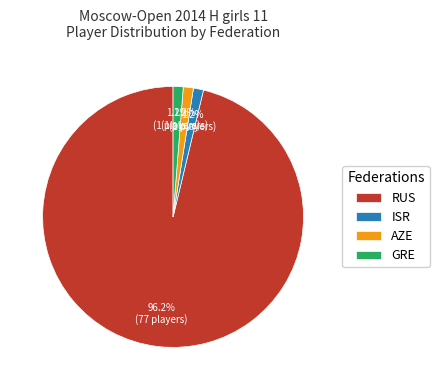

Is the sum of GRE and ISR greater than half?

No